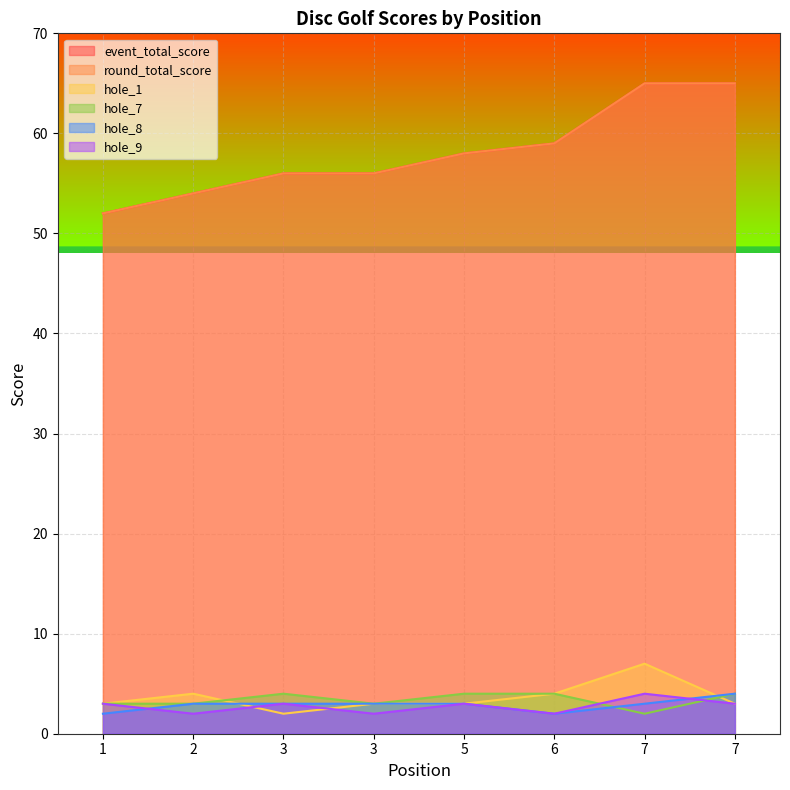

What are all the series names shown in the legend?

event_total_score, round_total_score, hole_1, hole_7, hole_8, hole_9